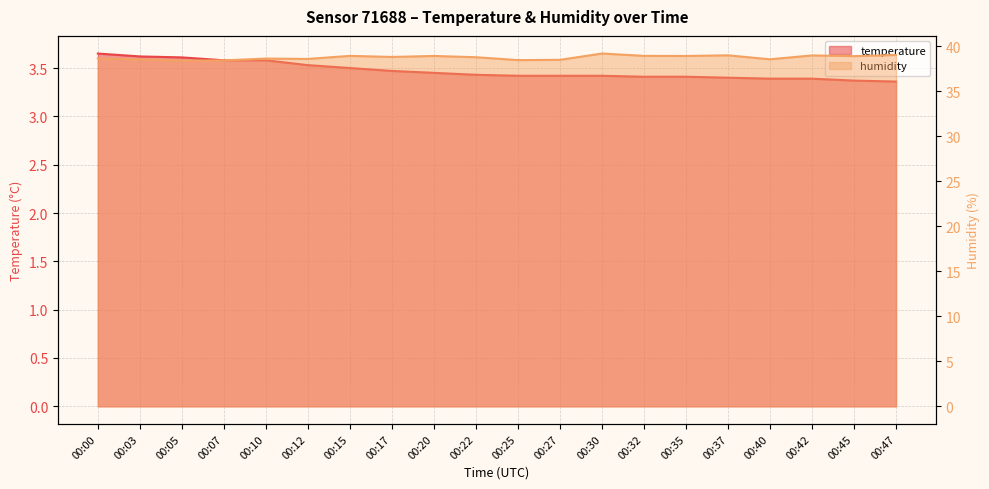

Does the chart display data point markers on the line(s)?

No